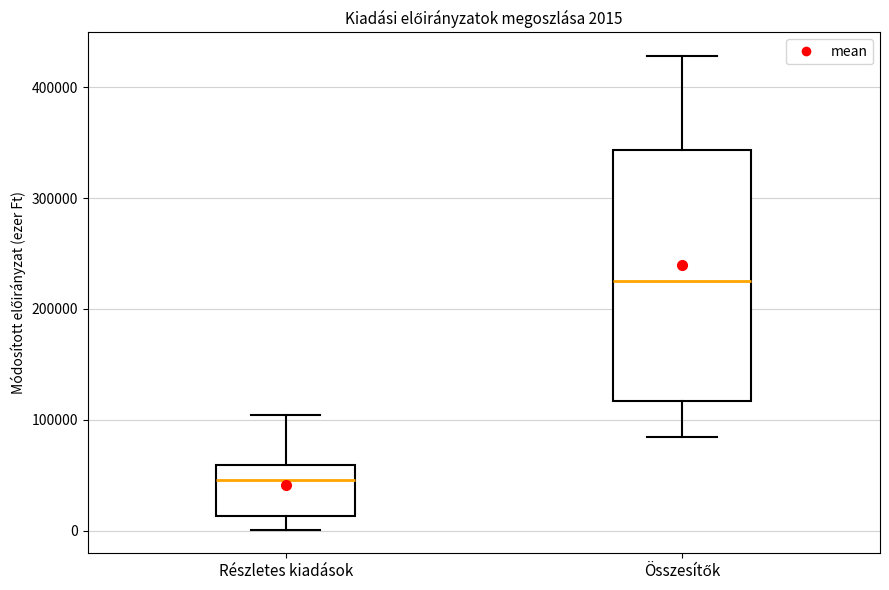

Which box is the tallest, from its lower edge to its upper edge?

Összesítők